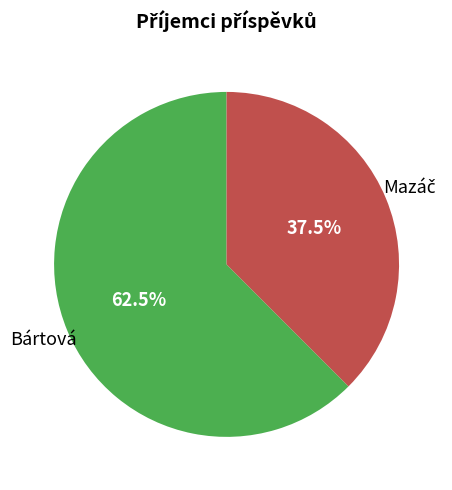

Is there any slice that represents more than half of the pie?

Yes